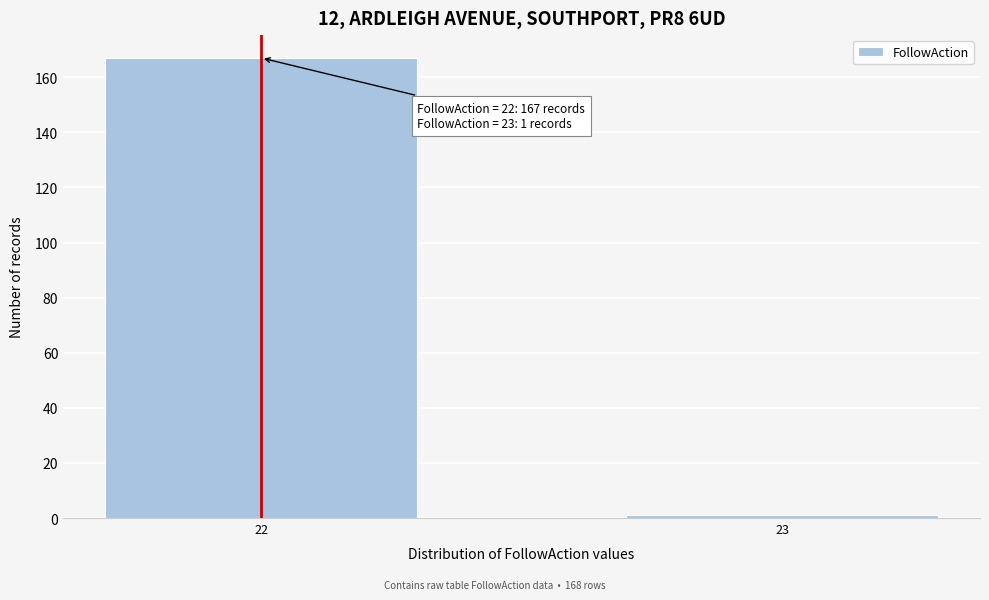

Reading right to left, extract all data points from this chart.

23=1	22=167